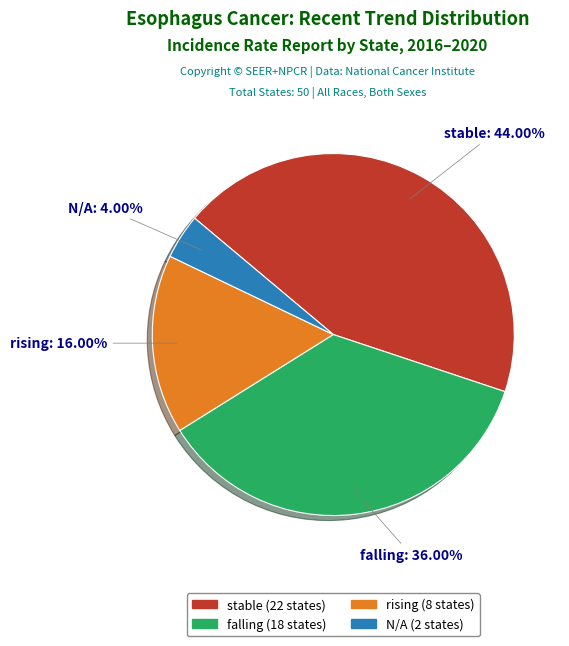

To the nearest percent, what percentage of the pie is rising?

16%